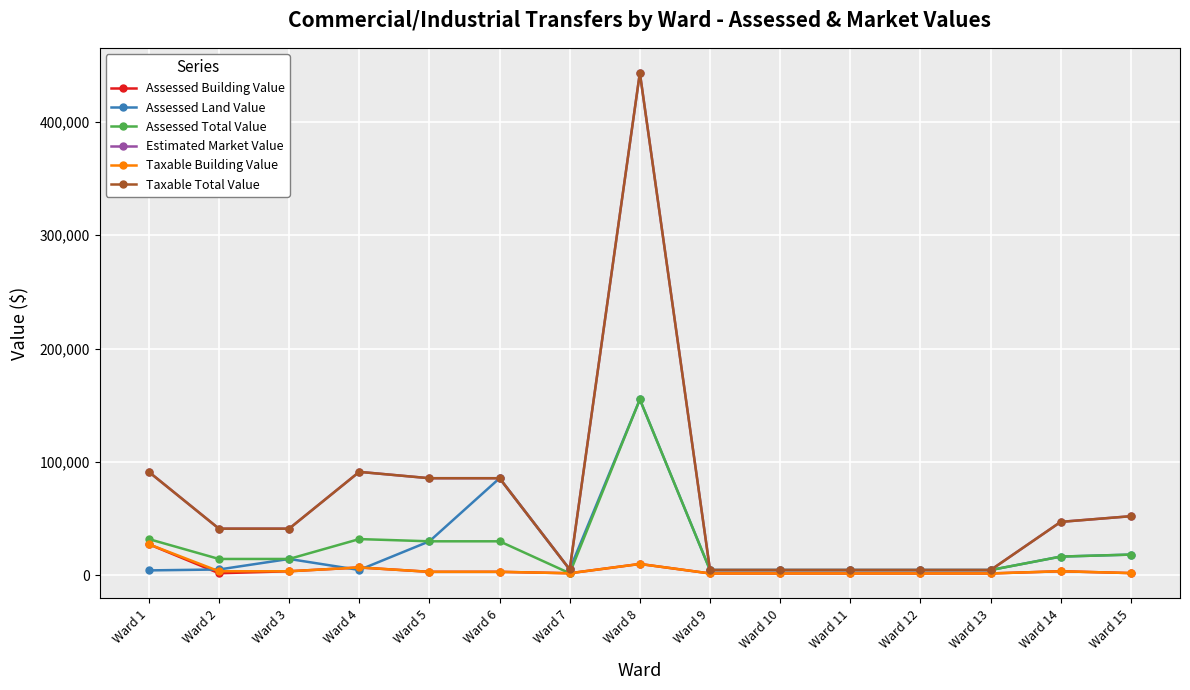

Read the Taxable Building Value value at Ward 15, to the nearest 100.

1900